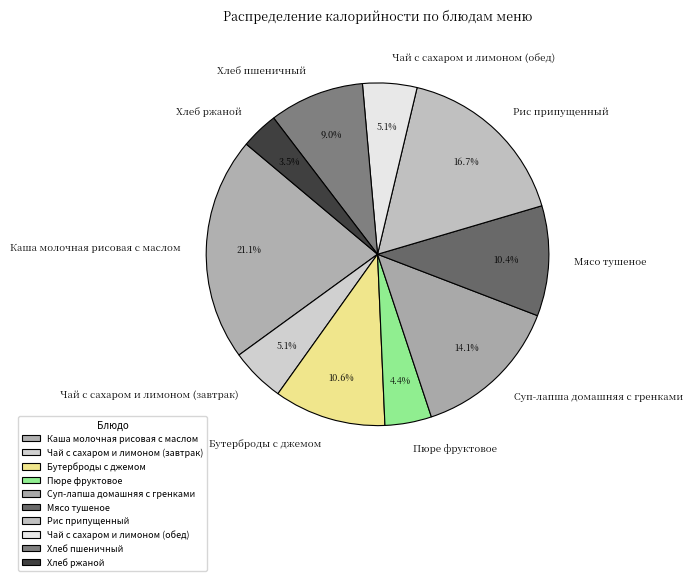

Which slice is the largest?

Каша молочная рисовая с маслом